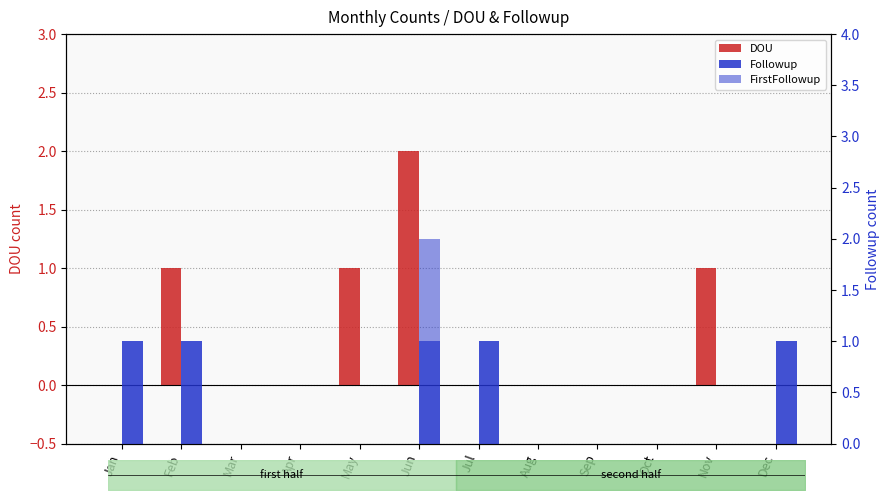

Which series has the largest total across all categories?

DOU